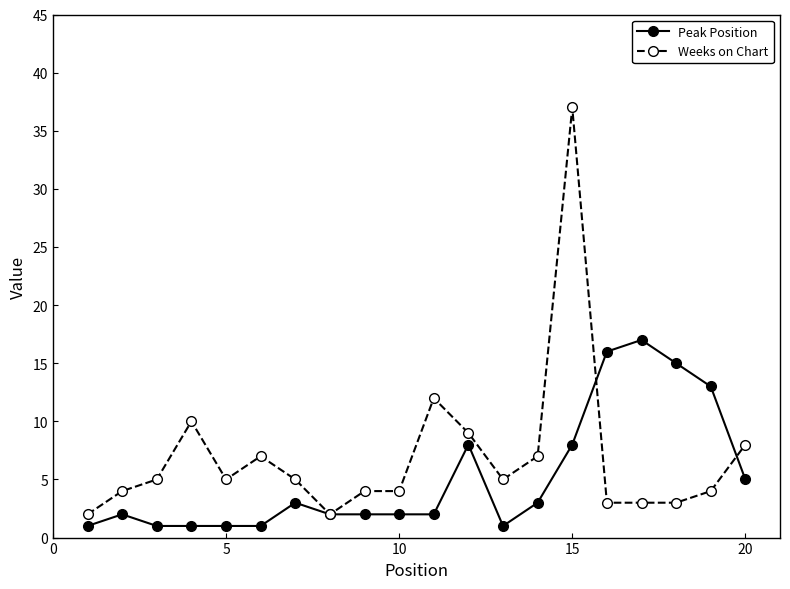

Which series has the largest range (max minus min)?

Weeks on Chart